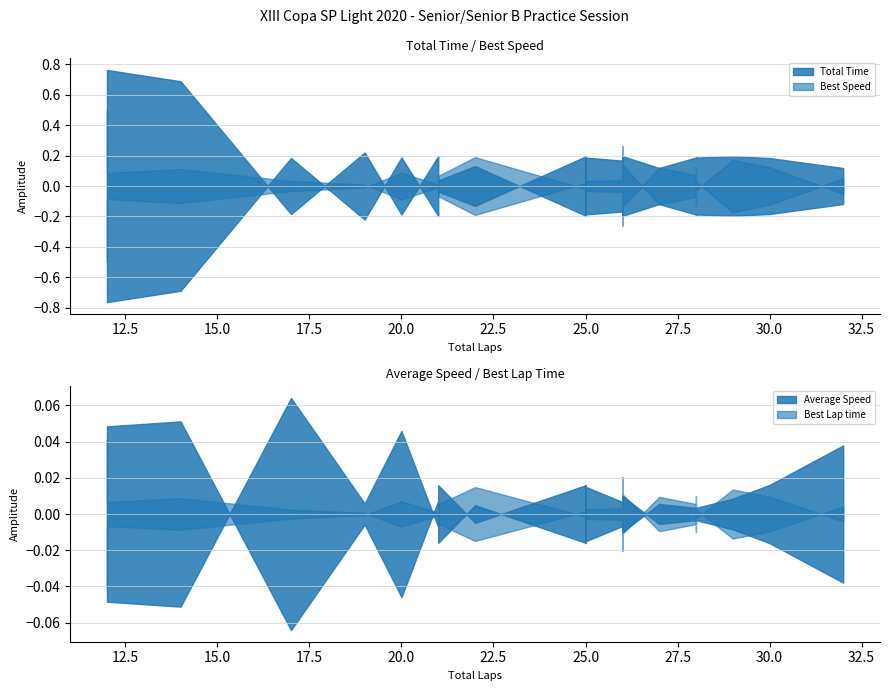

Which has a higher value, 28 or 32?

28